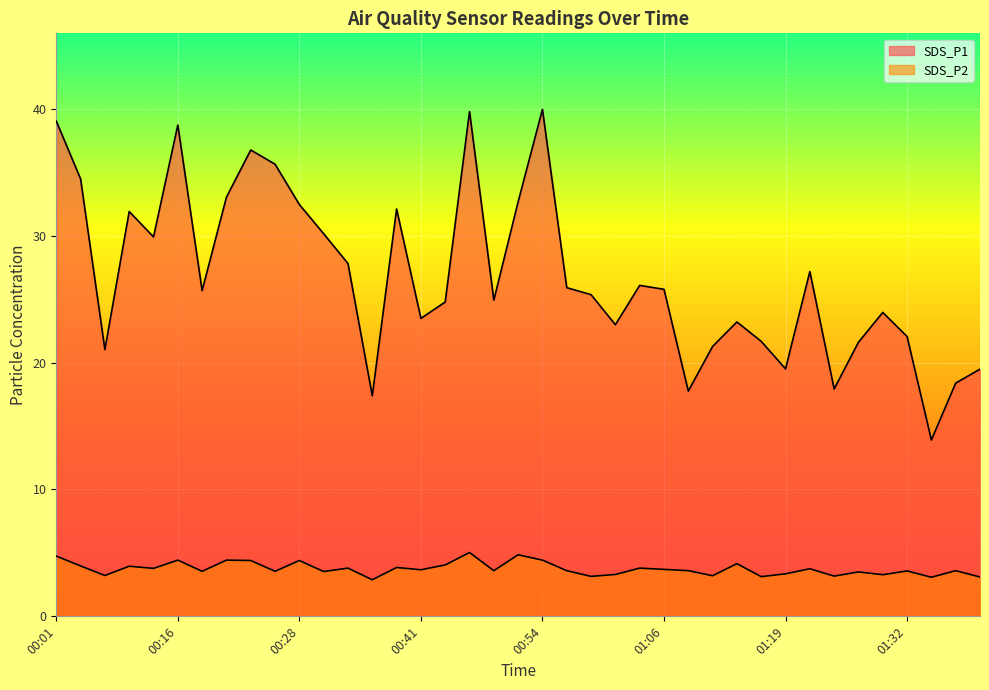

Rank the categories by SDS_P2 value from lowest to highest.

00:36, 01:35, 01:40, 01:17, 00:59, 01:25, 01:12, 00:06, 01:30, 01:01, 01:19, 01:27, 00:31, 00:18, 00:26, 01:32, 00:48, 00:56, 01:09, 01:37, 00:41, 01:06, 01:22, 00:13, 00:33, 01:04, 00:38, 00:11, 00:03, 00:43, 01:14, 00:23, 00:28, 00:16, 00:21, 00:54, 00:01, 00:51, 00:46